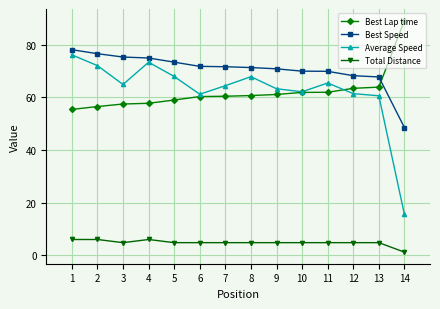

What are all the series names shown in the legend?

Best Lap time, Best Speed, Average Speed, Total Distance